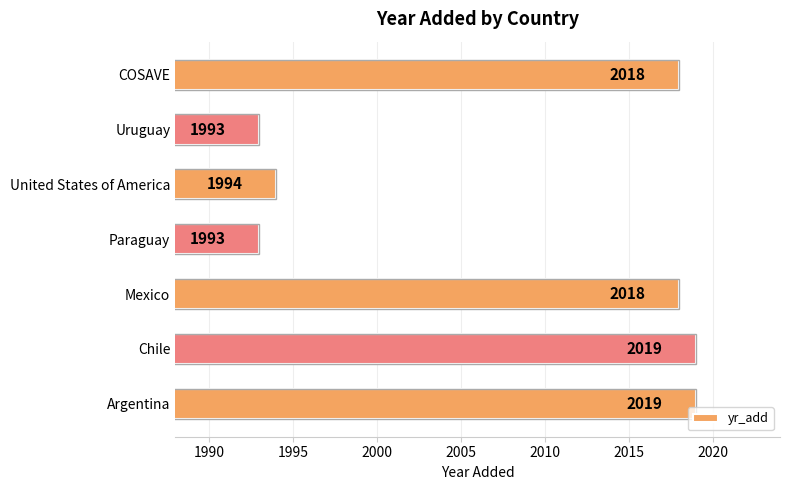

What is the average value?

2008